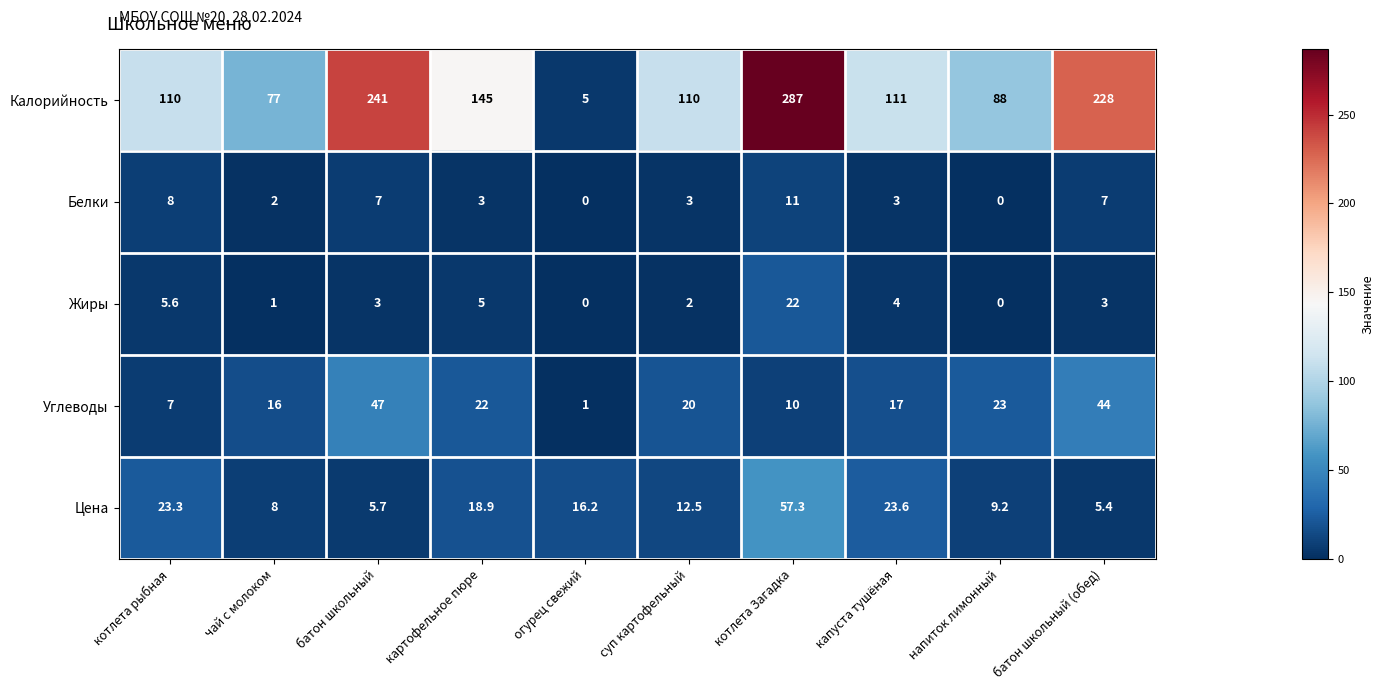

What is the sum of the Жиры values at чай с молоком and суп картофельный?

3.0